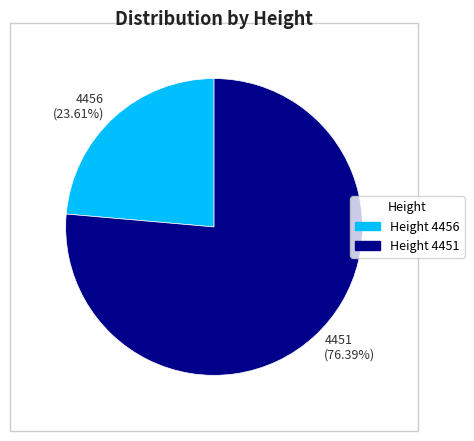

Which category accounts for the majority?

4451